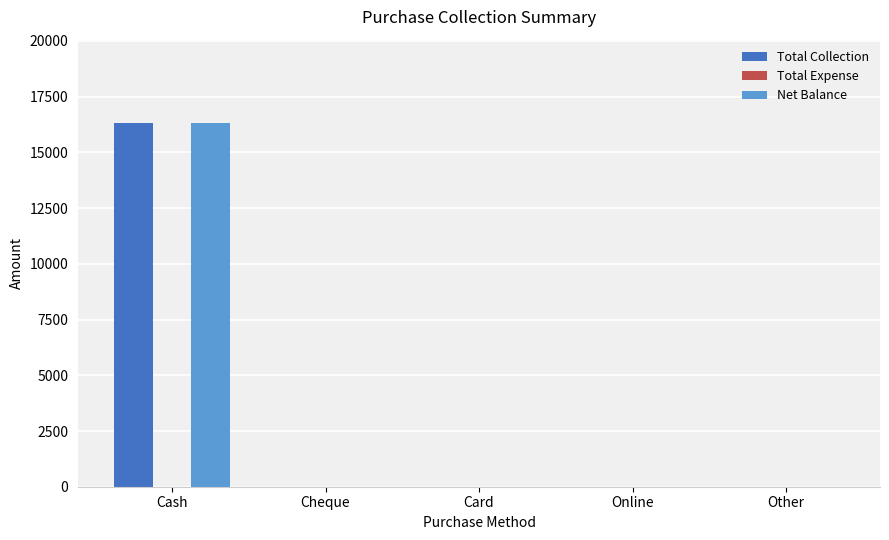

Is the value of Net Balance at Other greater than the value of Total Collection at Cash?

No